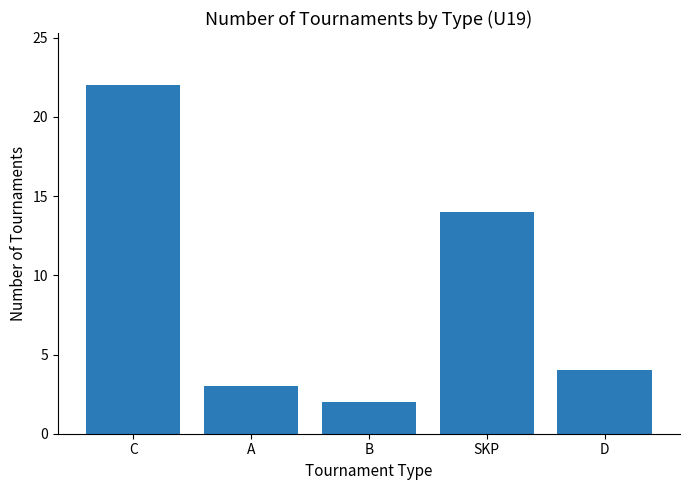

Between C and A, which is larger?

C